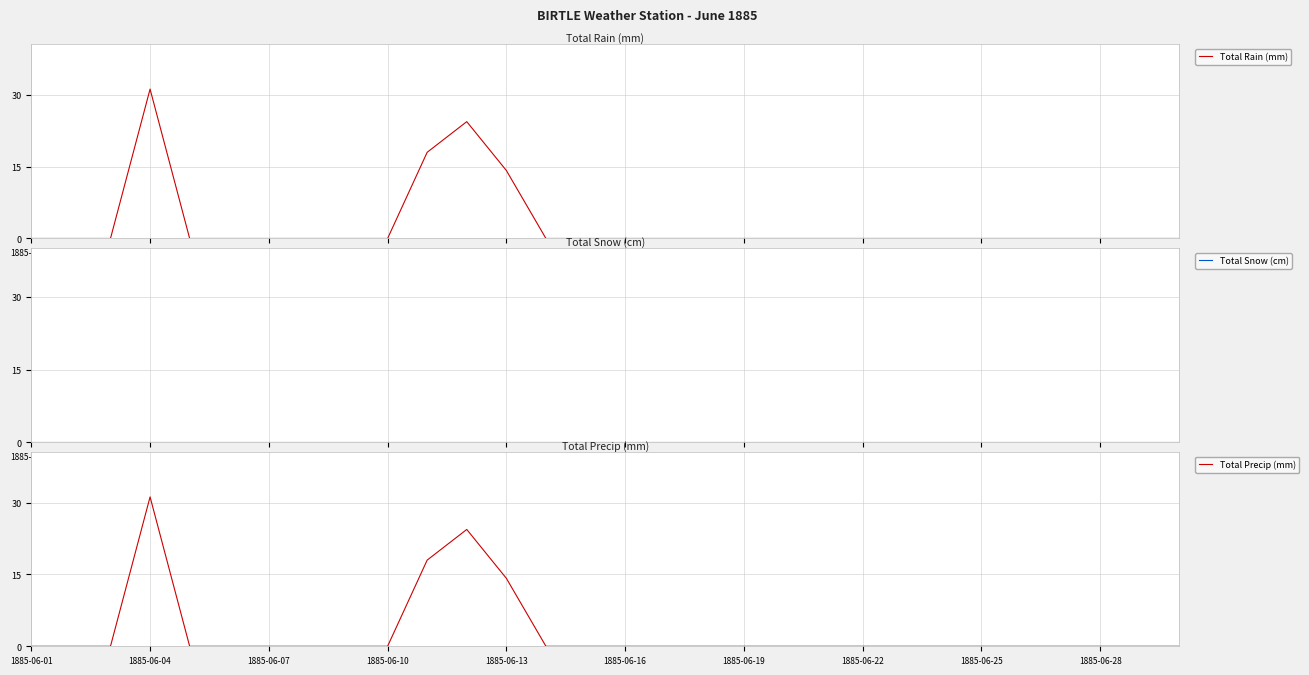

Is it true that Total Precip (mm) equals 12.3 at 1885-06-19?

False